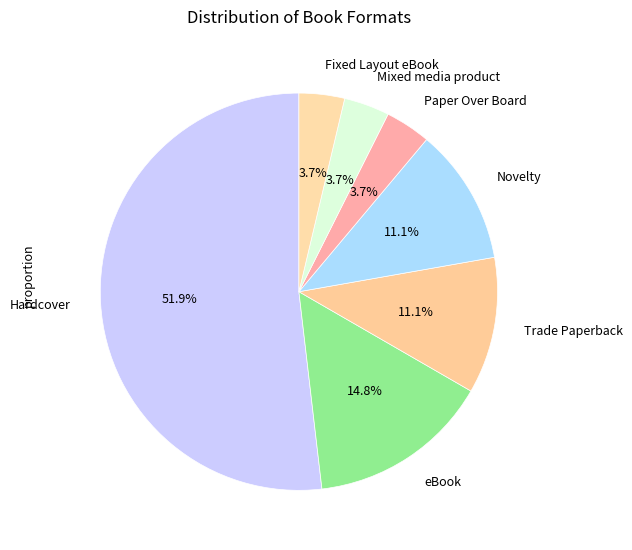

The Trade Paperback slice represents 3% of the pie. True or false?

False